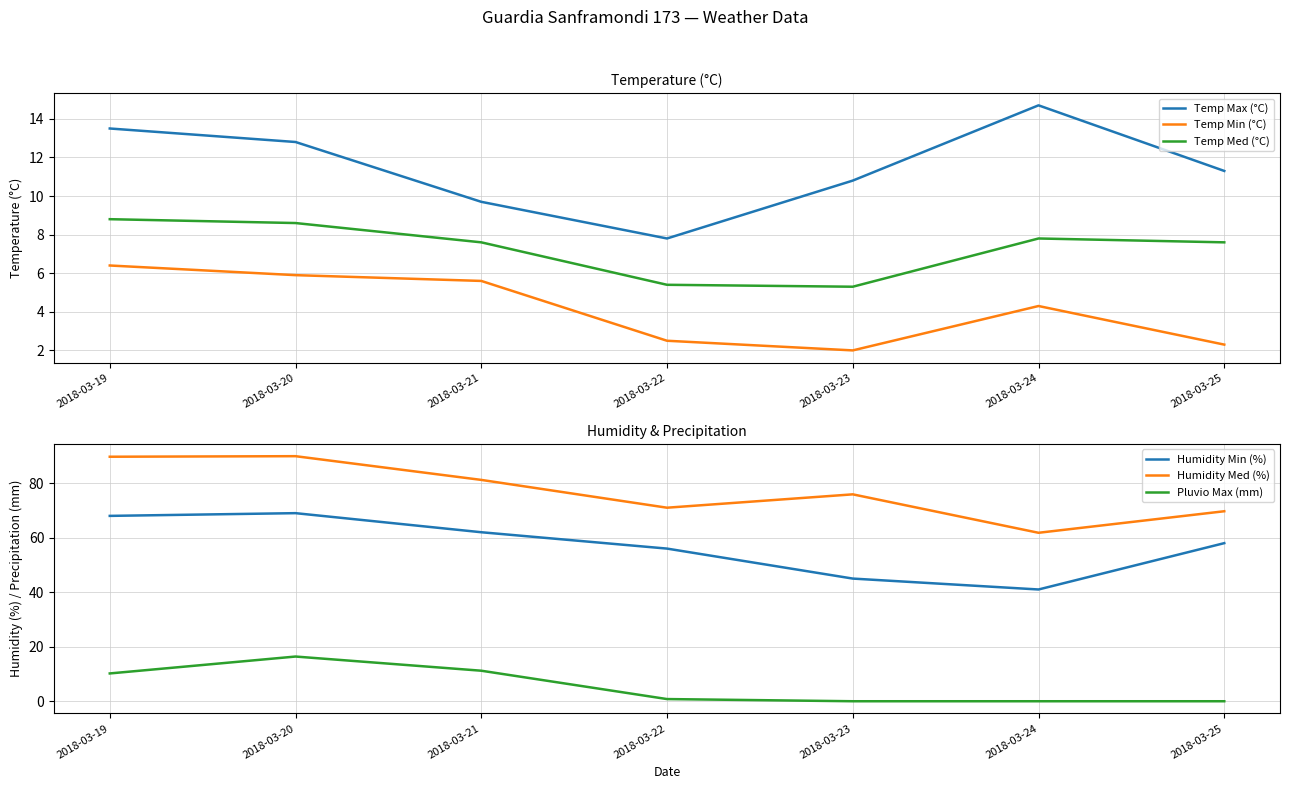

What is the difference between the second highest and minimum values in the Humidity Min (%) series?

27.0